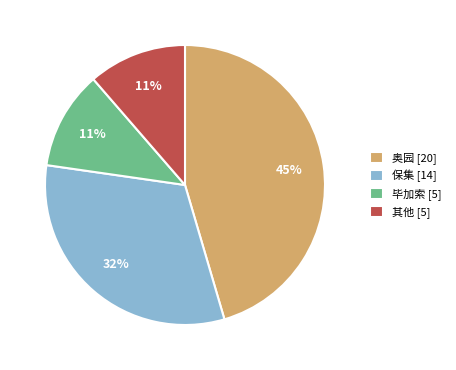

To the nearest percent, what is the average slice percentage?

25%